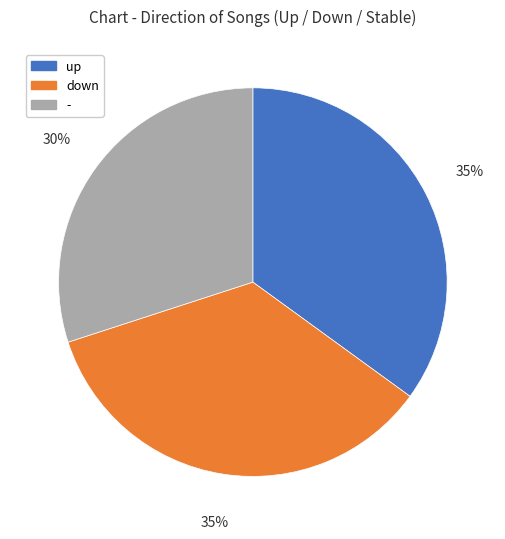

To the nearest percent, what percentage of the pie is -?

30%